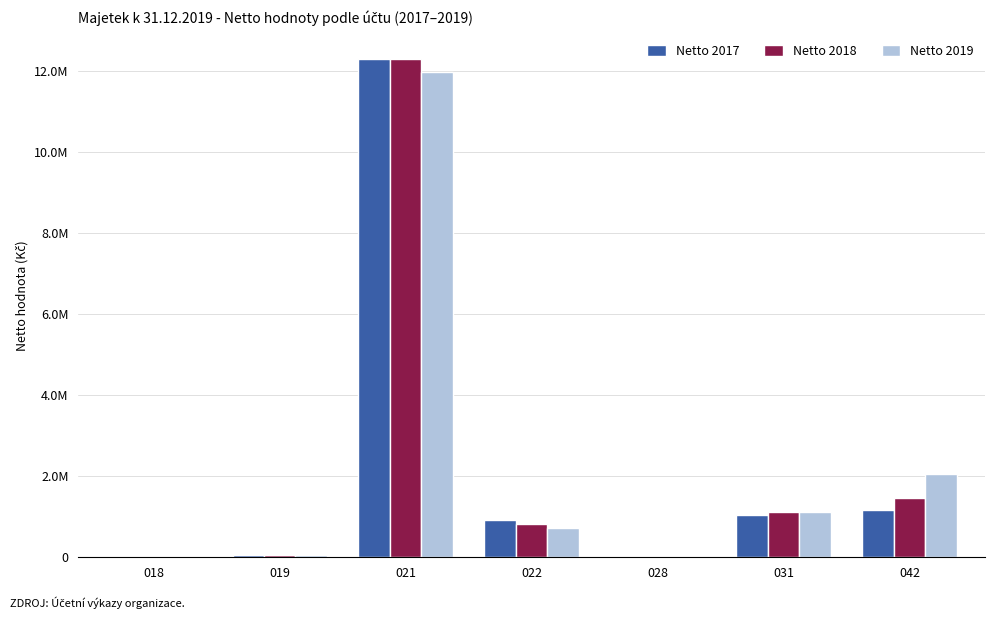

Reading right to left, list all the values displayed in this chart.

Netto 2017: 1177098.0	1042463.0	0.0	926321.0	12296601.1	66131.0	0.0
Netto 2018: 1457347.0	1124418.0	0.0	814189.0	12289910.1	57299.0	0.0
Netto 2019: 2048112.0	1128868.0	0.0	721014.0	11981011.1	48467.0	0.0